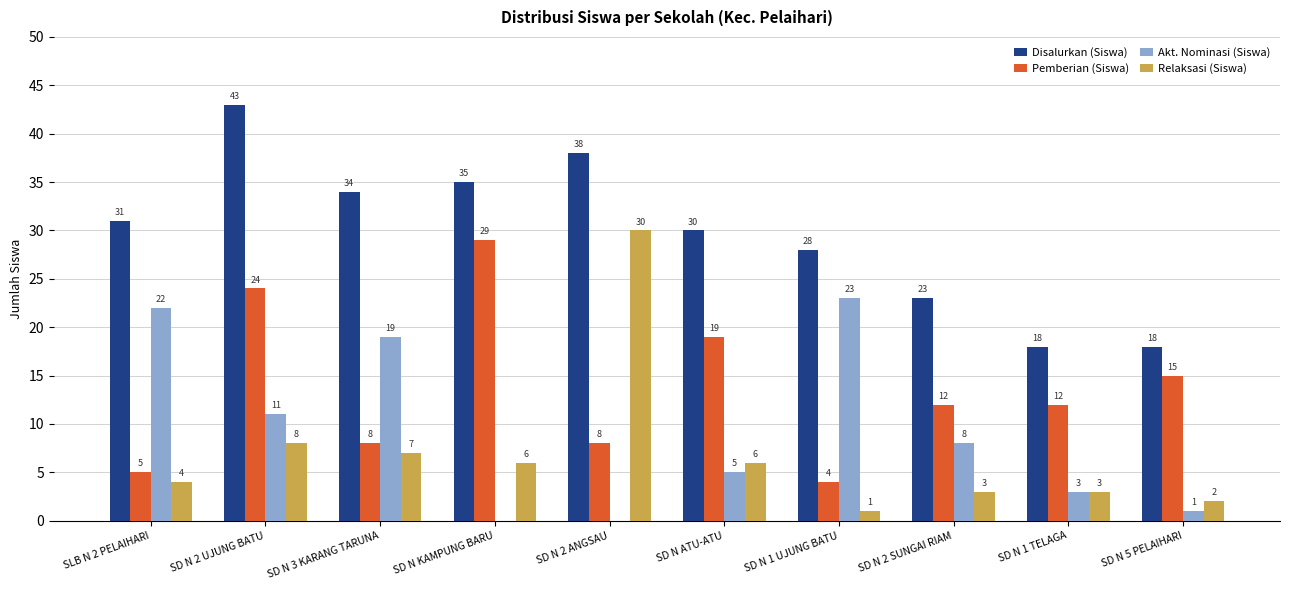

Is the value of Pemberian (Siswa) at SD N 2 UJUNG BATU greater than the value of Akt. Nominasi (Siswa) at SD N 2 SUNGAI RIAM?

Yes